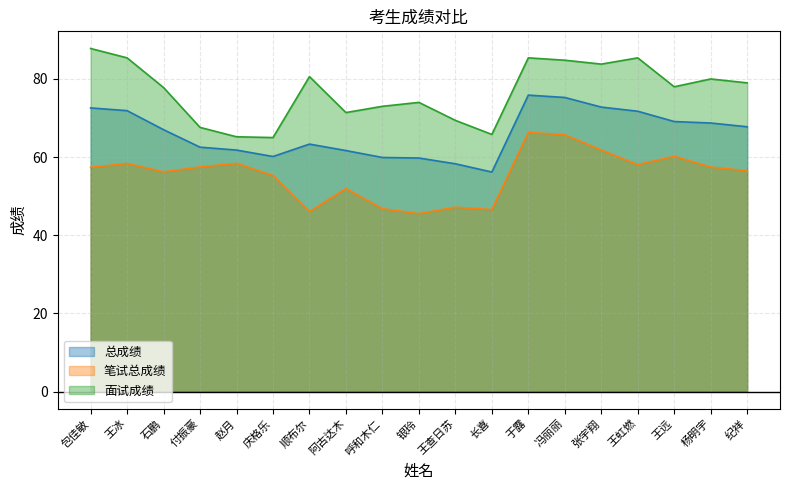

Reading right to left, list all the values displayed in this chart.

总成绩: 67.8	68.7	69.1	71.7	72.8	75.3	75.9	56.2	58.3	59.8	59.9	61.7	63.3	60.1	61.8	62.5	67.0	71.9	72.6
笔试总成绩: 56.5	57.5	60.2	58.1	61.8	65.7	66.3	46.5	47.2	45.5	46.8	52.0	46.0	55.3	58.4	57.5	56.2	58.4	57.4
面试成绩: 79.0	80.0	78.0	85.4	83.8	84.8	85.4	65.8	69.4	74.0	73.0	71.4	80.6	65.0	65.2	67.6	77.8	85.4	87.8